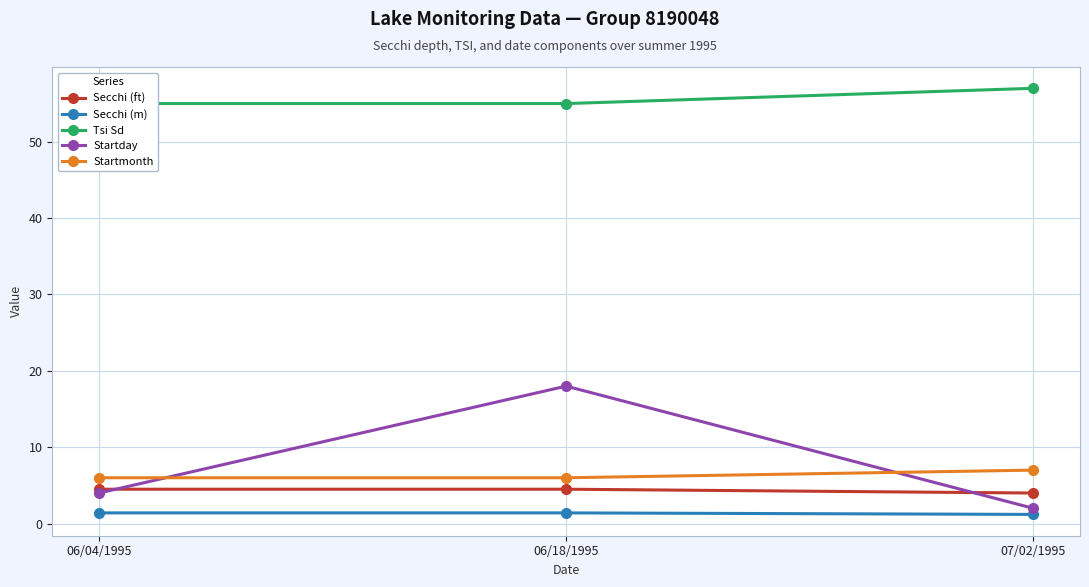

Is this an area chart (filled region under the line)?

No